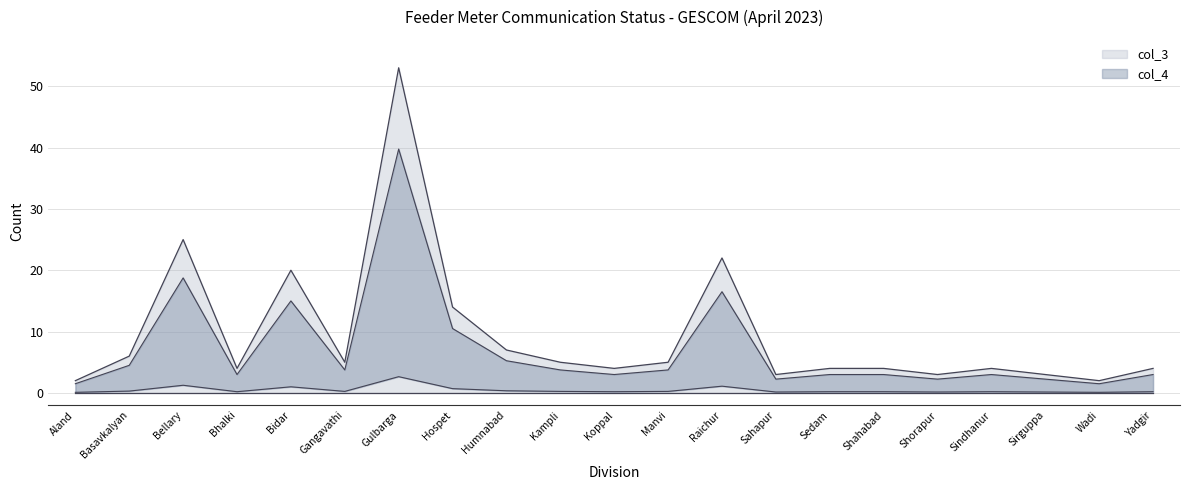

What is the minimum value shown in the chart?

2